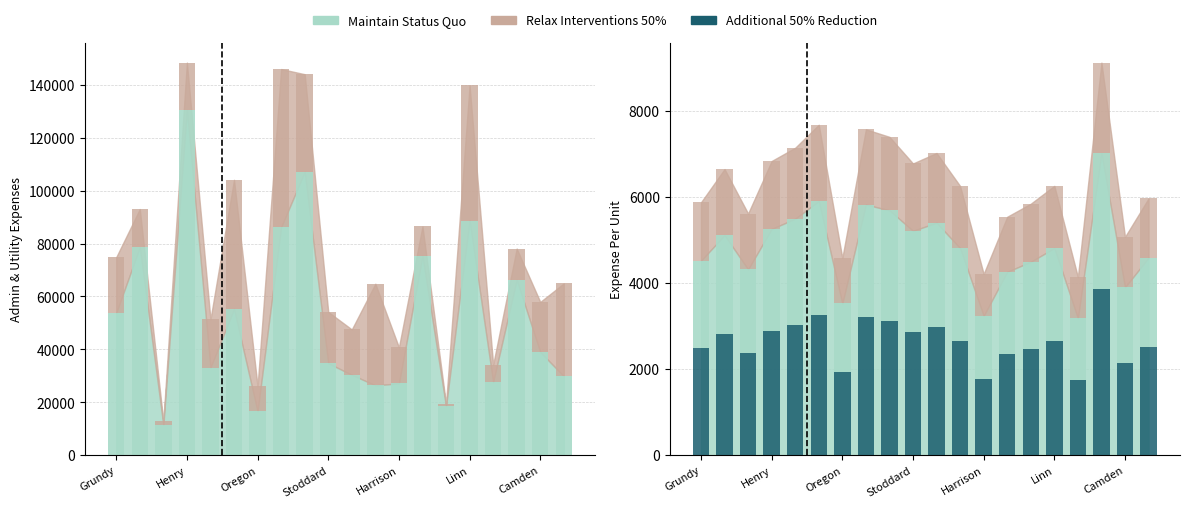

At how many categories does at least one series exceed 12776?

19